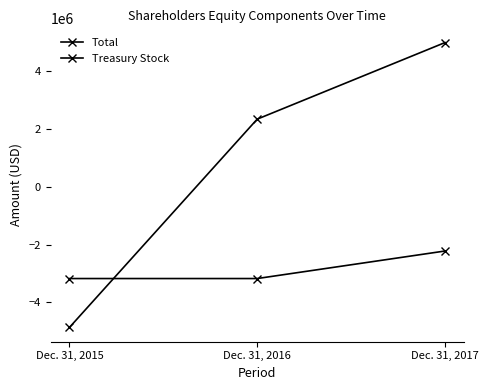

How many values in the Total series are below 2335462?

1